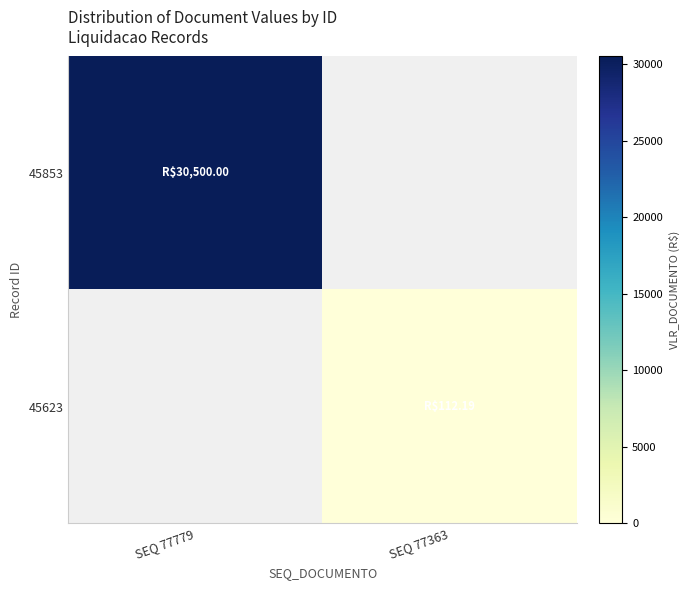

How many data points does each series have?

2